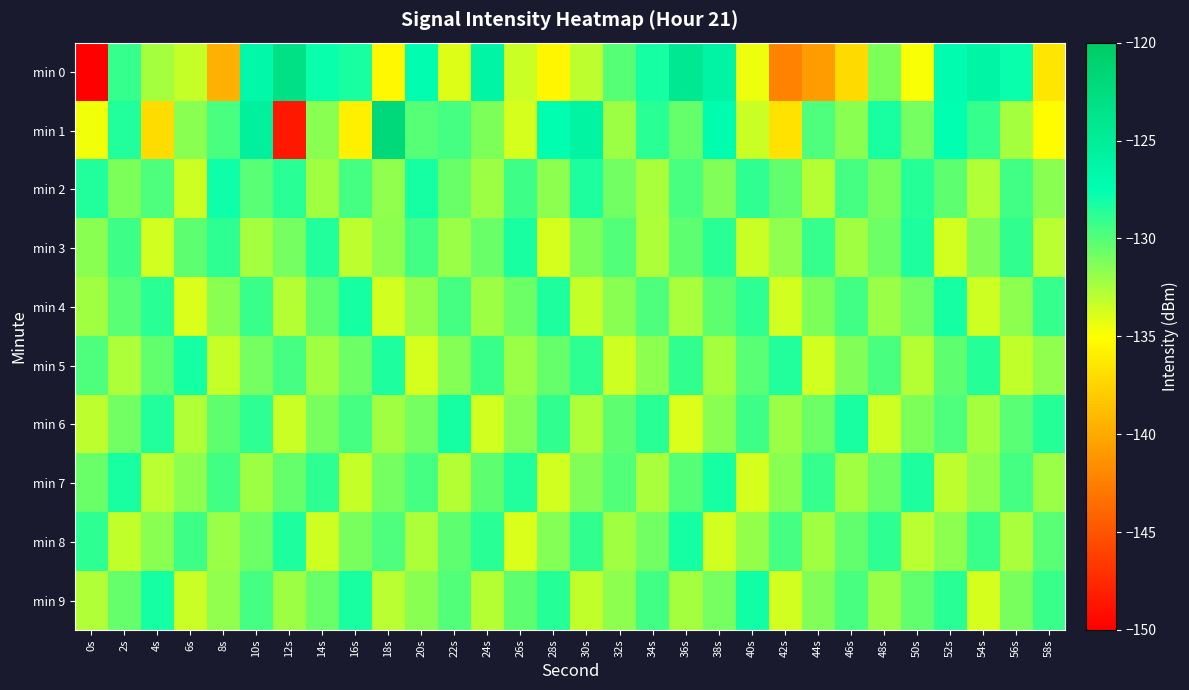

Which series has the largest total across all categories?

min 2